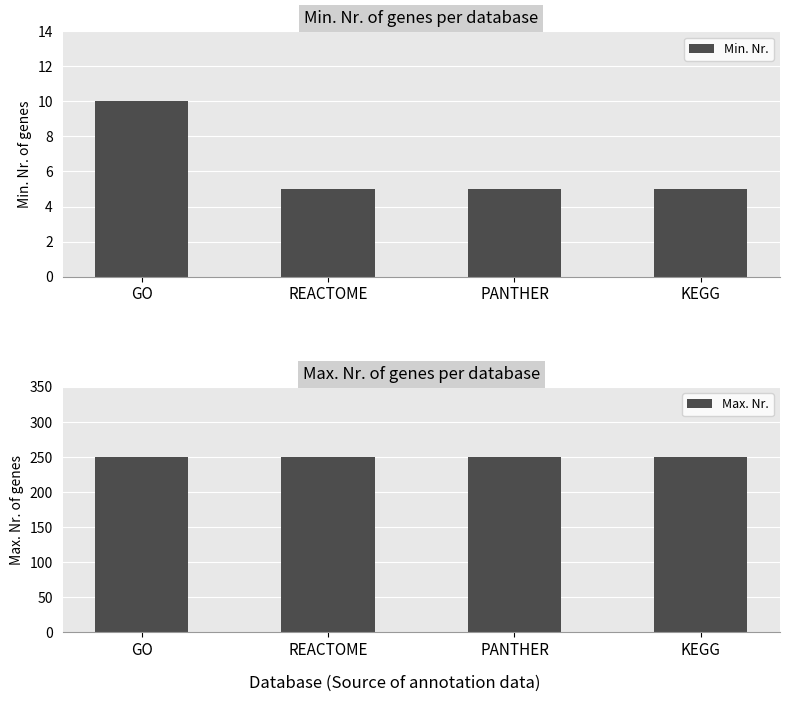

Is the value of Max. Nr. at REACTOME greater than the value of Min. Nr. at GO?

Yes